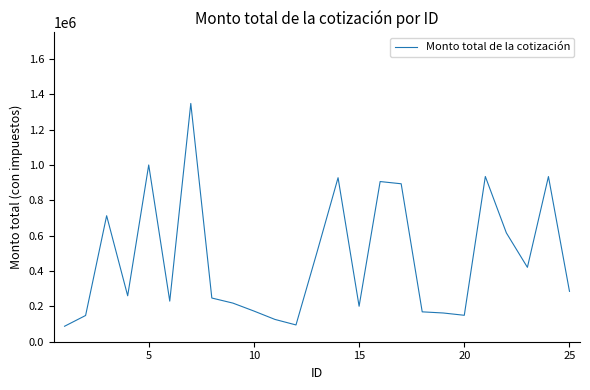

Does the chart display data point markers on the line(s)?

No